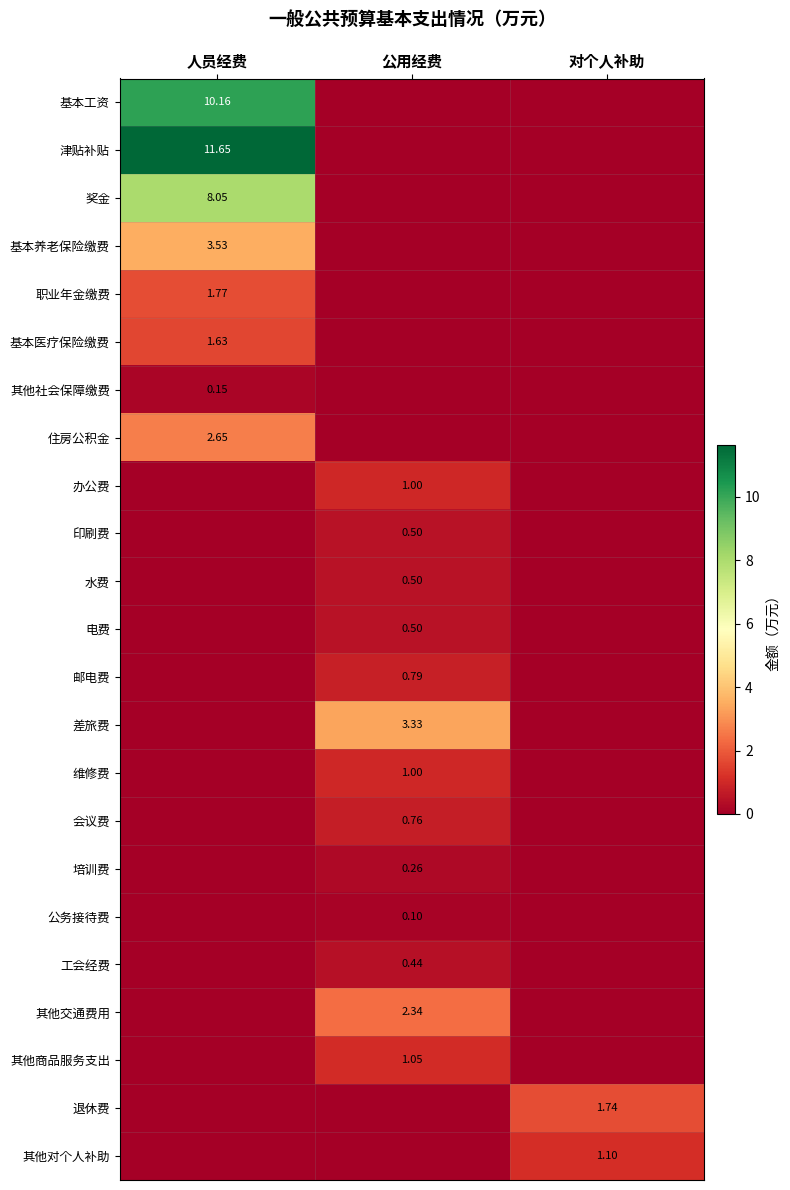

Is the value of 基本工资 at 人员经费 greater than the value of 培训费 at 公用经费?

Yes